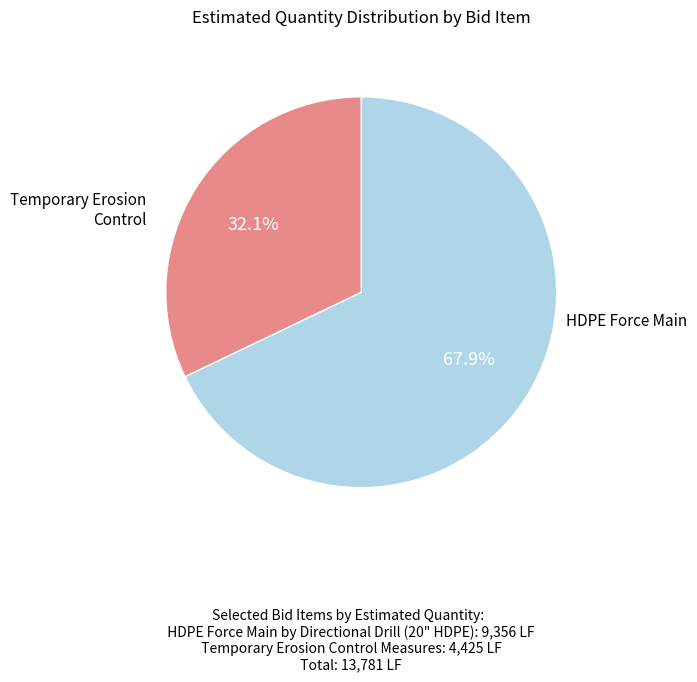

Does any single category account for the majority?

Yes